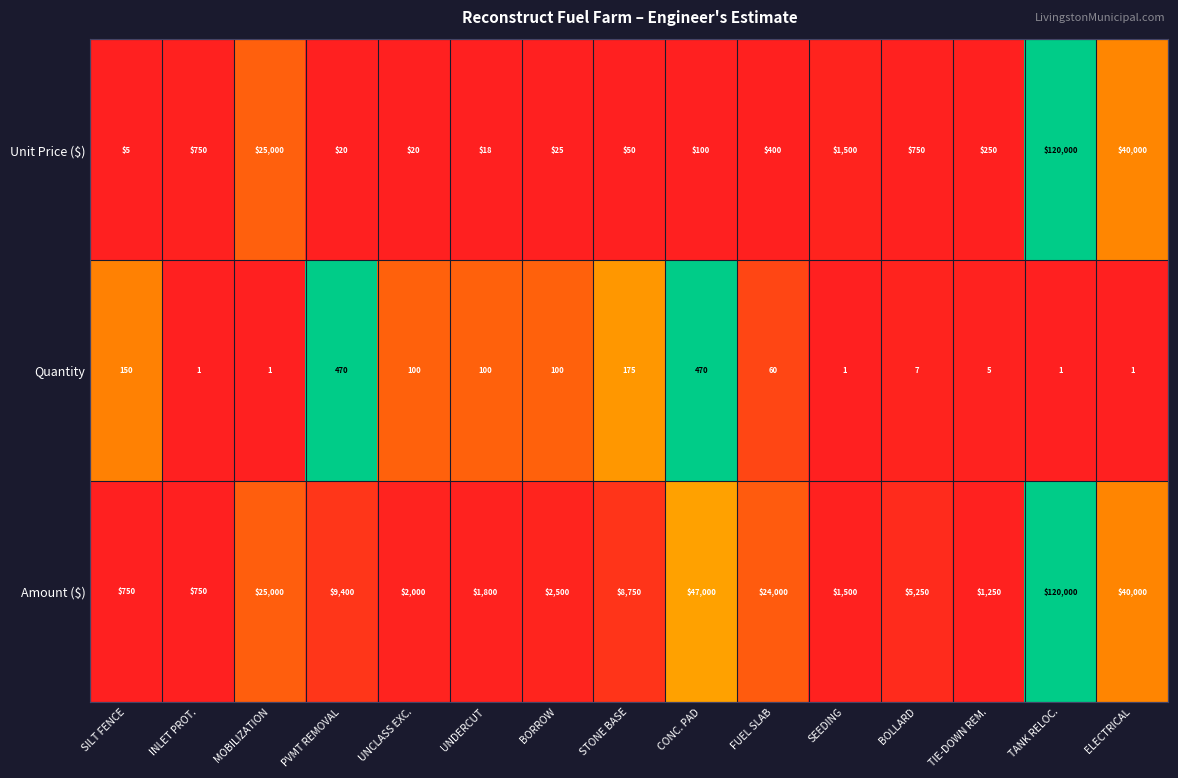

Which series has the widest spread of values?

Unit Price ($)